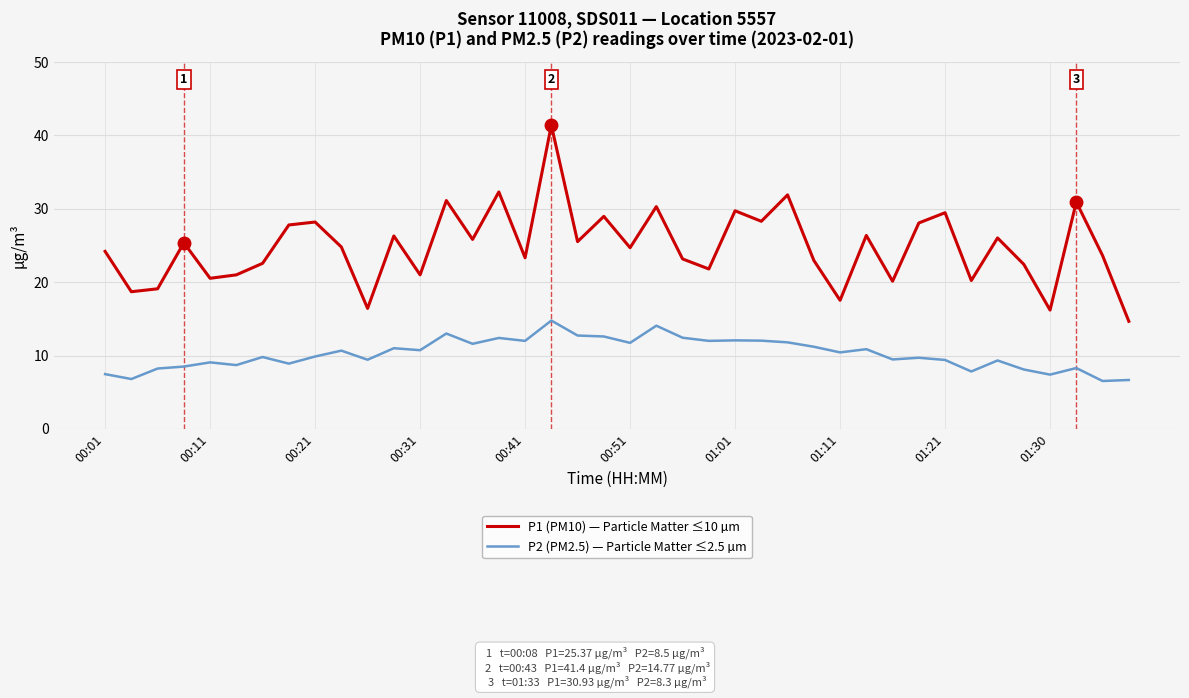

True or false: P1 (PM10) — Particle Matter ≤10 µm has more than 0 interior local peaks.

True